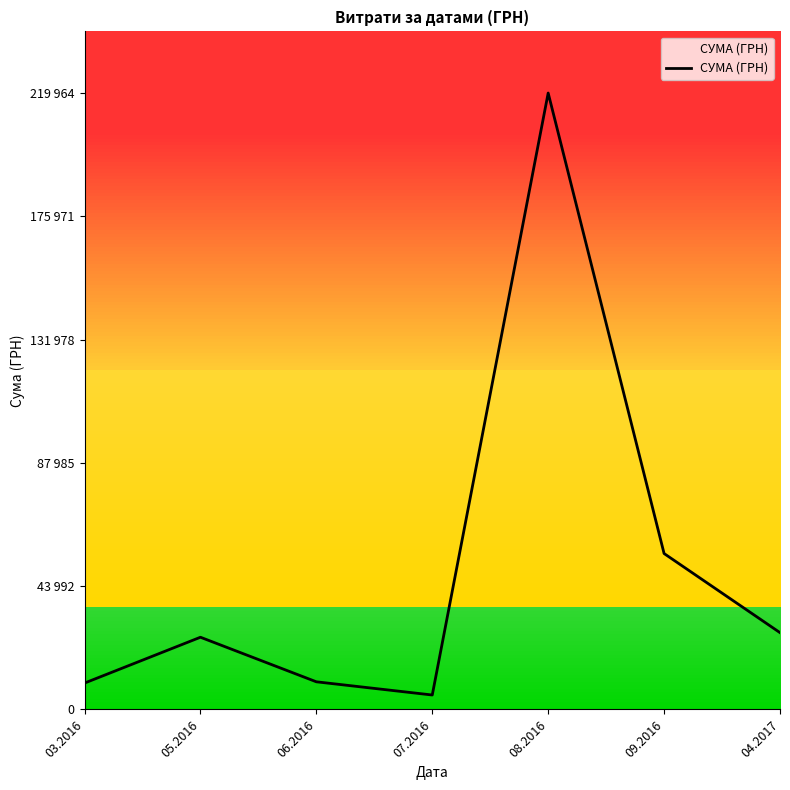

Does the chart have visible grid lines?

No